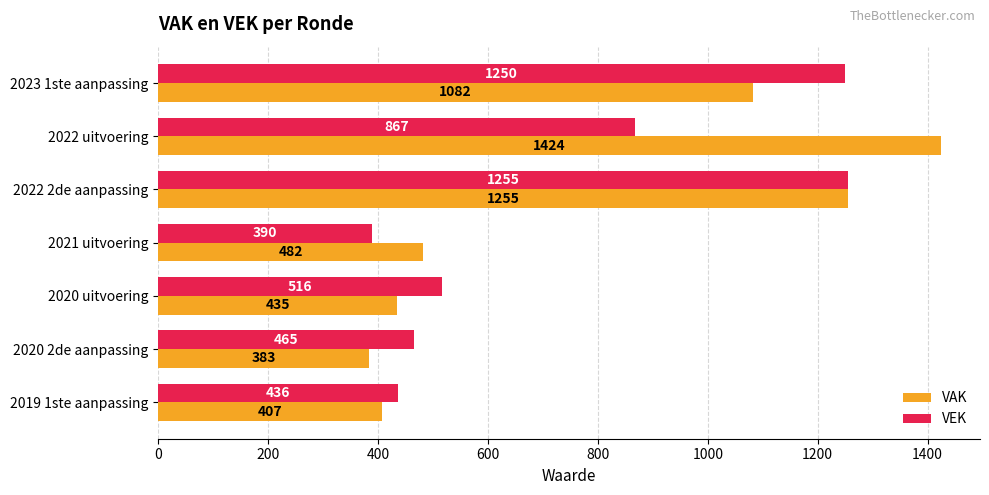

What is the approximate value of VAK at 2023 1ste aanpassing?

1082